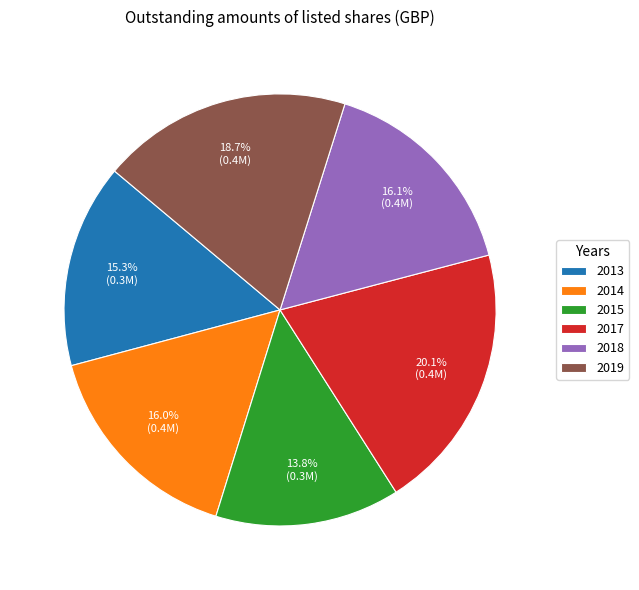

Is it true that 2015 is 14% of the pie?

True